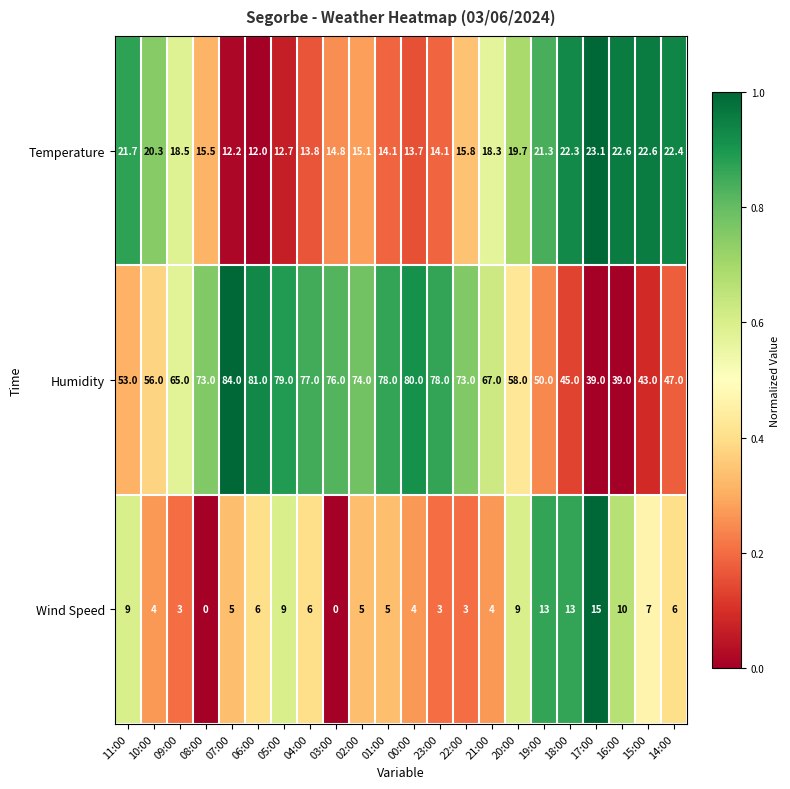

Where is Temperature nearest to the value 17?

22:00